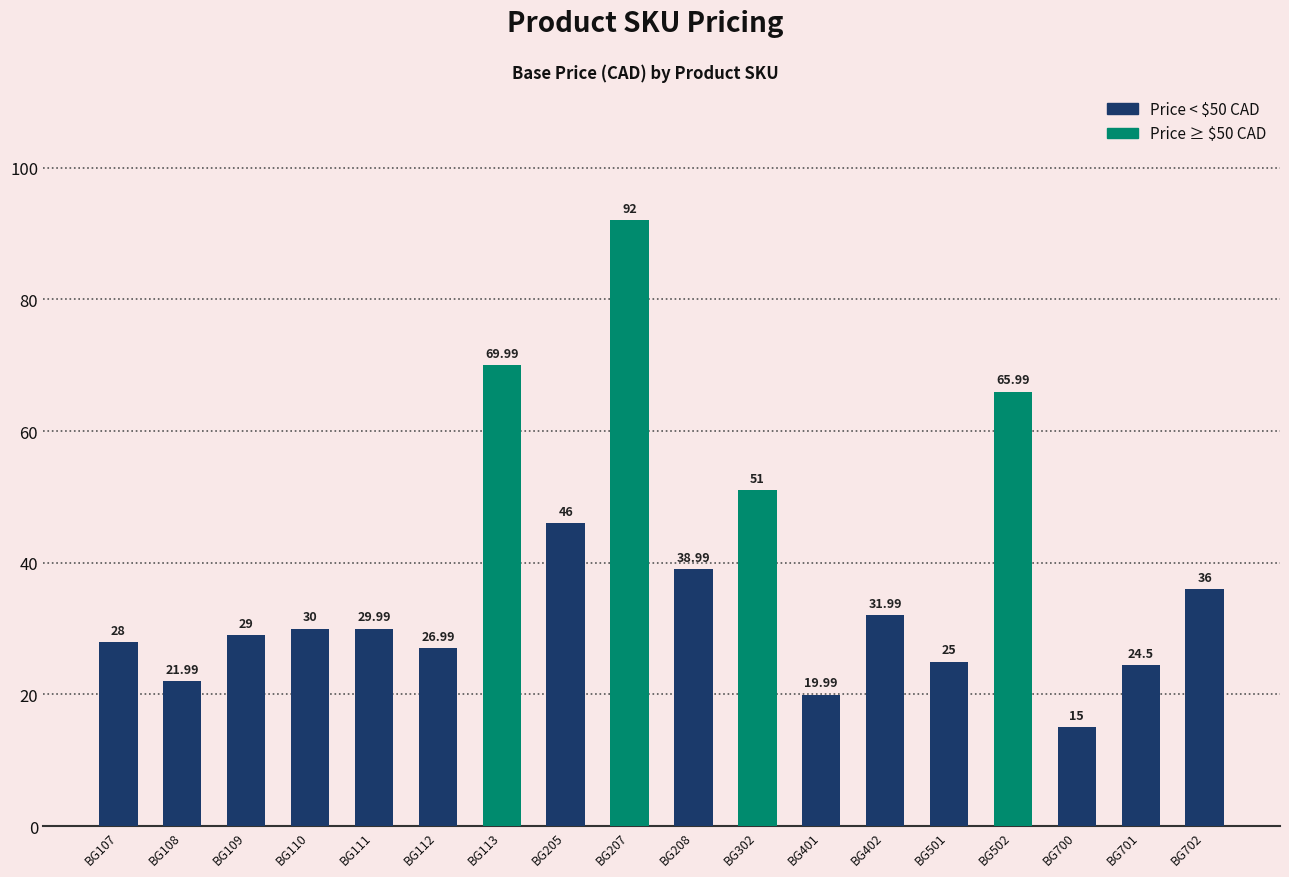

Reading right to left, transcribe all the data shown in this chart.

BG702=36.0	BG701=24.5	BG700=15.0	BG502=66.0	BG501=25.0	BG402=32.0	BG401=20.0	BG302=51.0	BG208=39.0	BG207=92.0	BG205=46.0	BG113=70.0	BG112=27.0	BG111=30.0	BG110=30.0	BG109=29.0	BG108=22.0	BG107=28.0